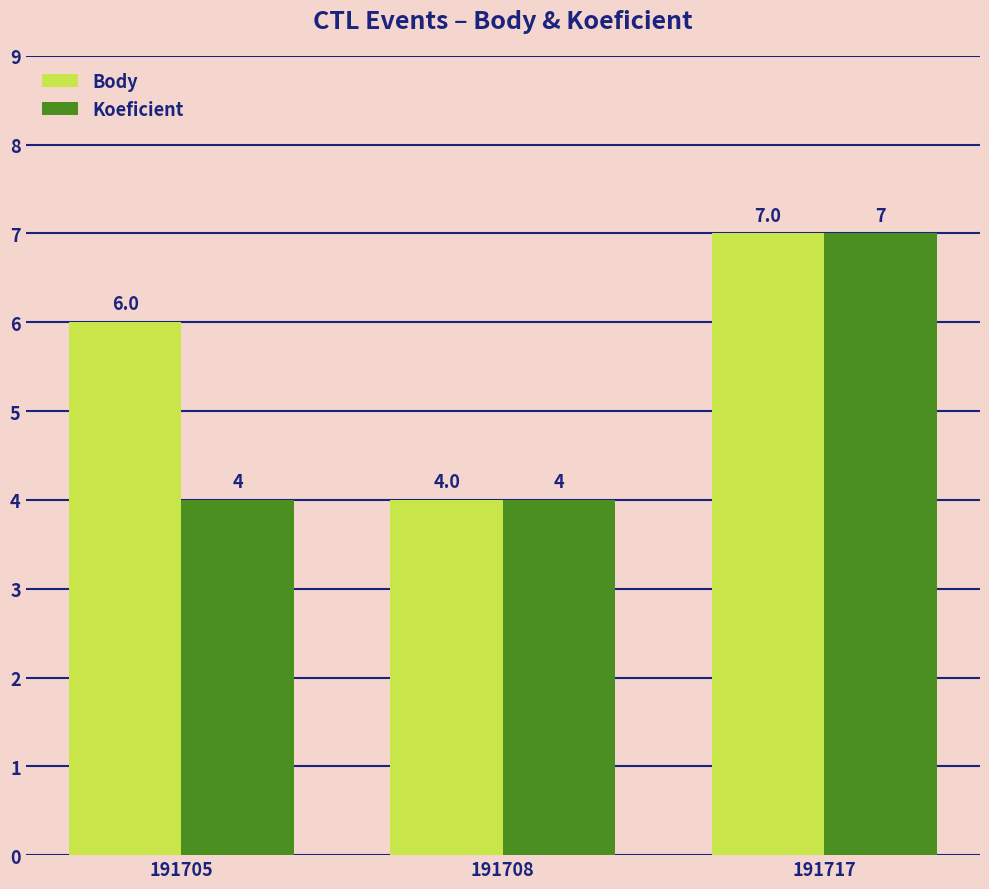

At which label does Body reach its minimum?

191708